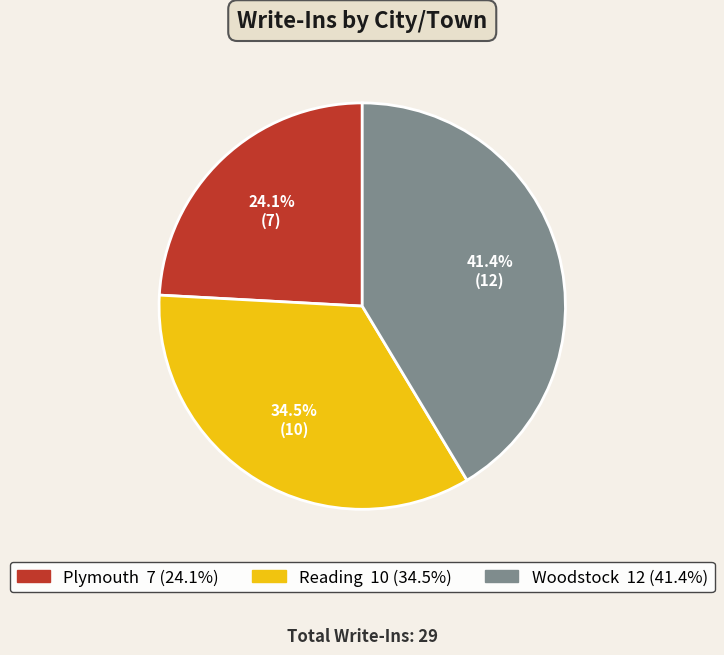

To the nearest percent, what is the combined percentage of Plymouth and Woodstock?

66%